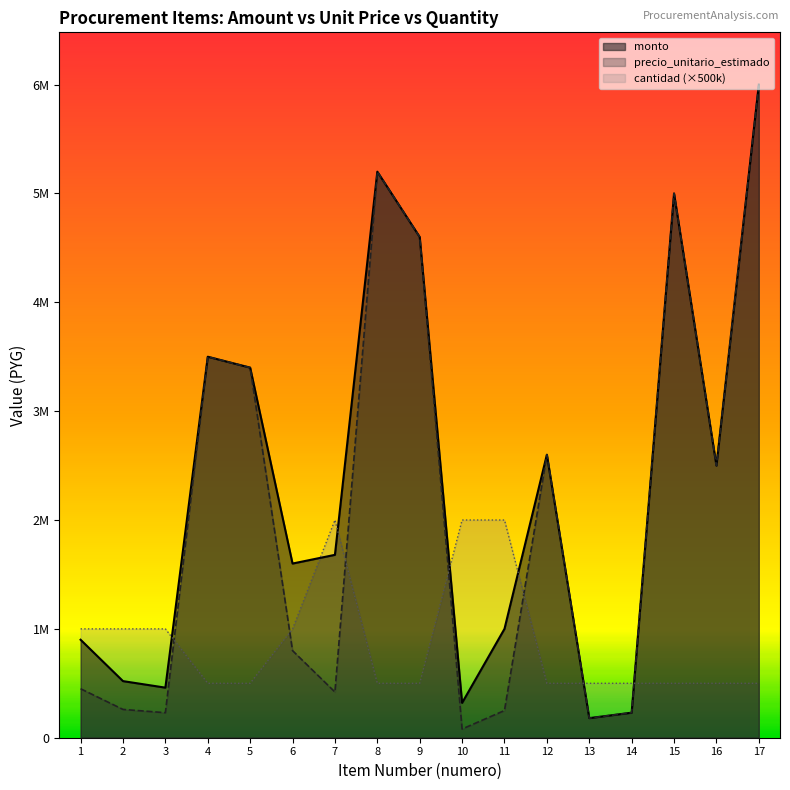

At 13, list the series in order from smallest to largest.

monto, precio_unitario_estimado, cantidad